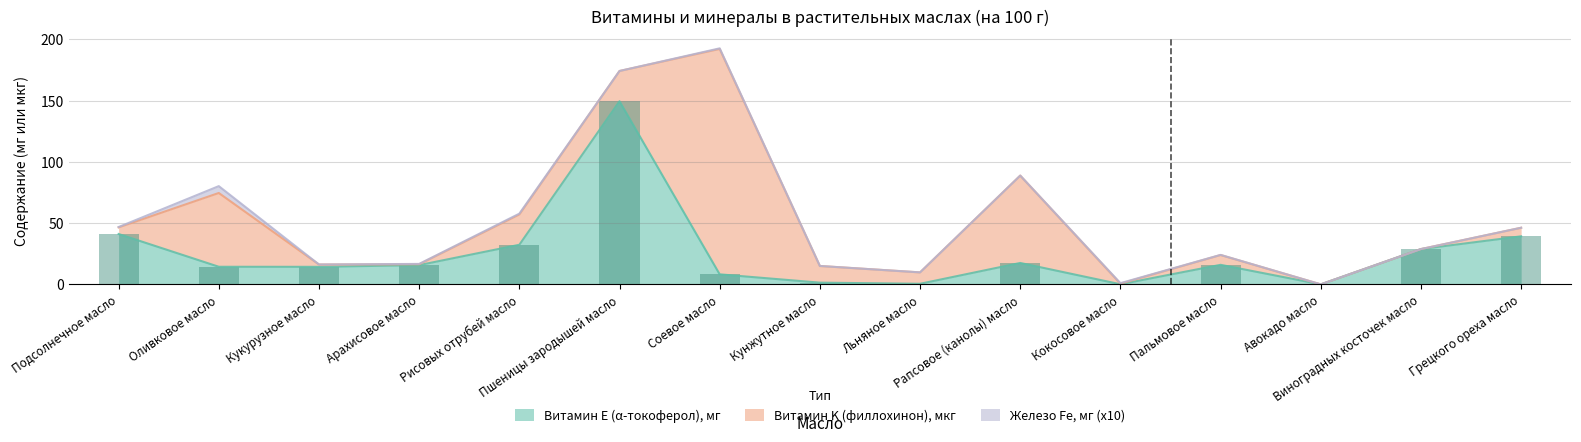

What is the maximum value for Витамин E (α-токоферол), мг?

149.4